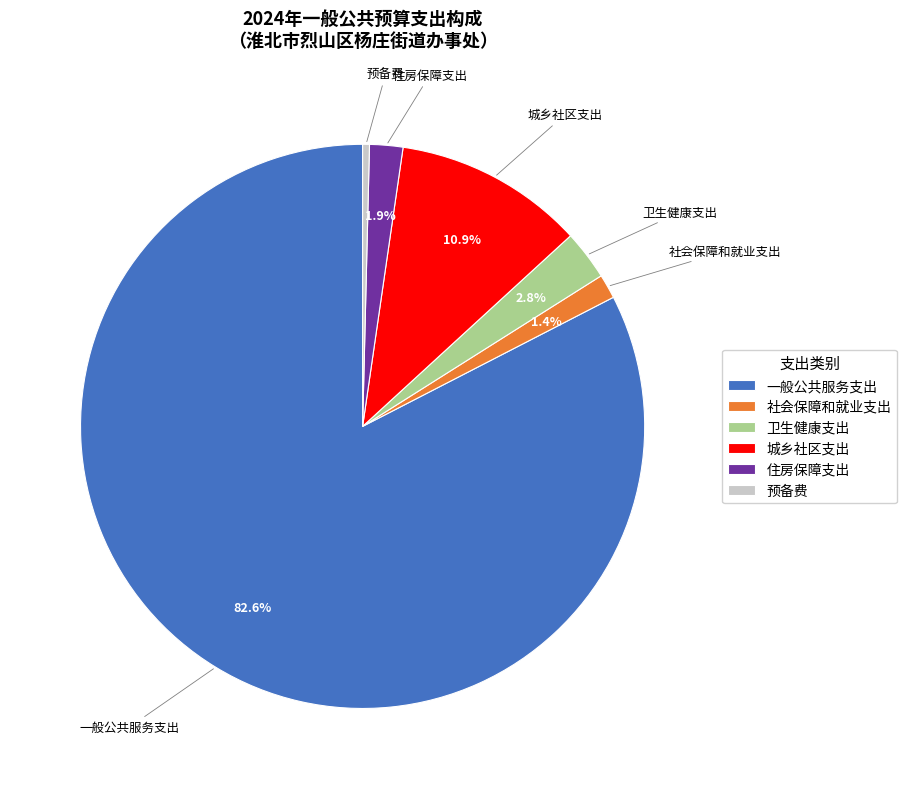

Count the number of slices in the pie.

6